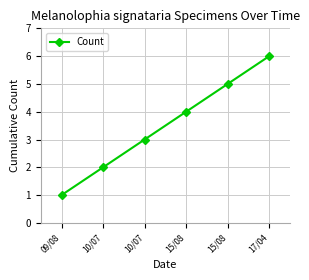

Does the chart have visible grid lines?

Yes